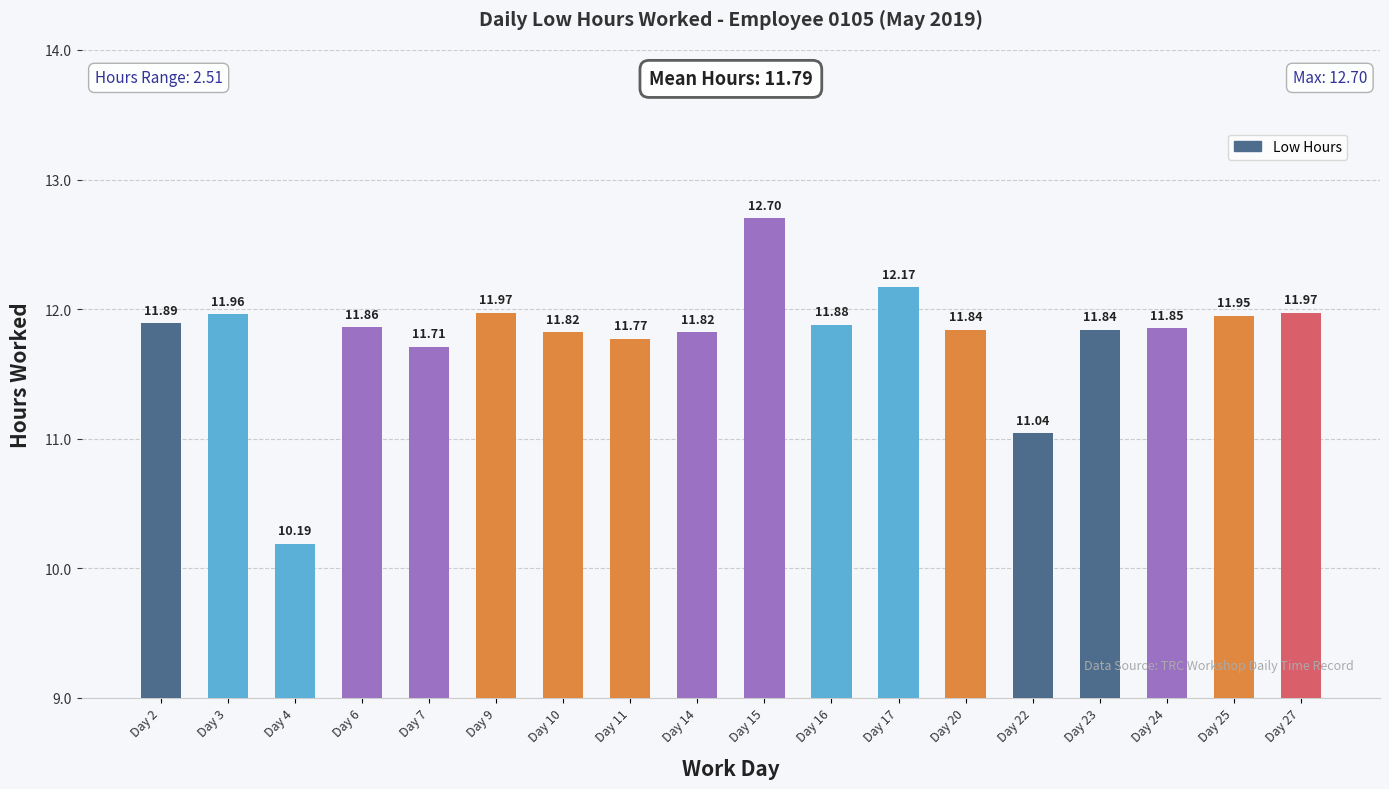

Between Day 10 and Day 15, which is larger?

Day 15